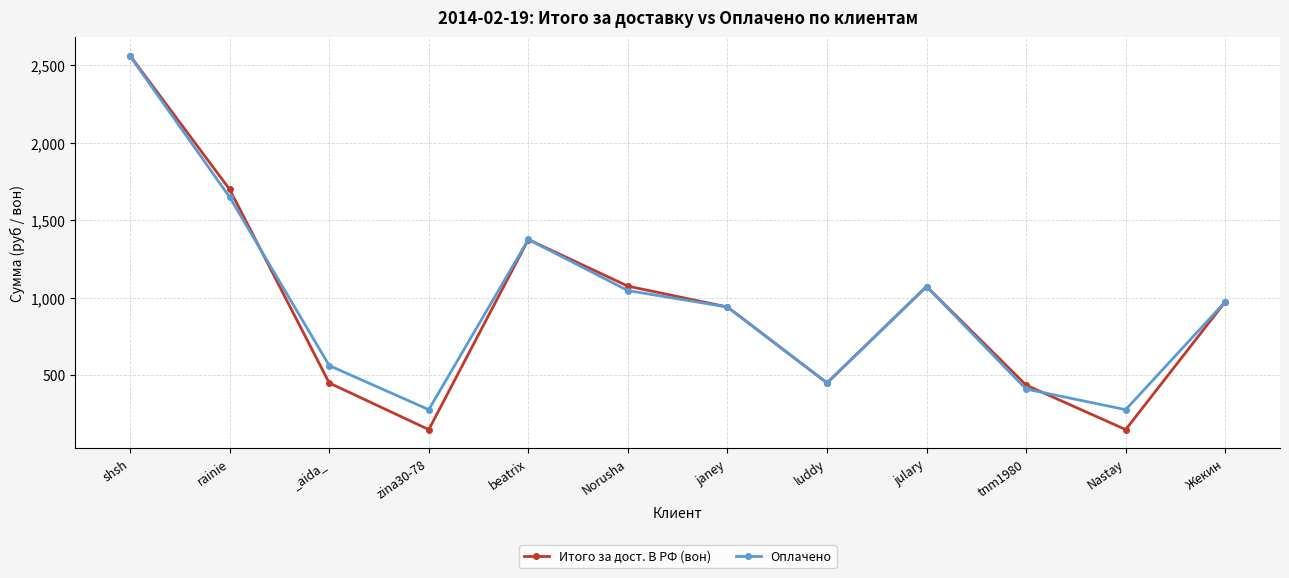

What is the value of the Оплачено point at the 6th from the left?

1046.0